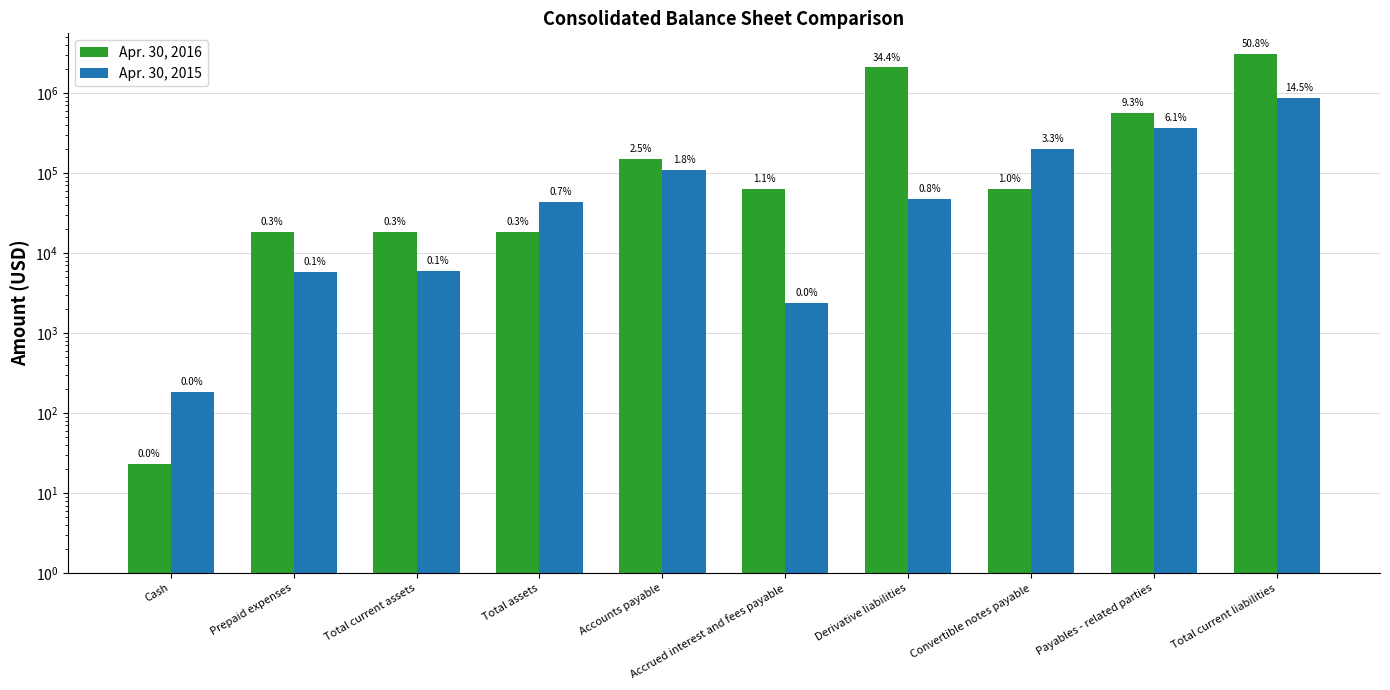

What is the label of the 4th bar from the left?

Total assets